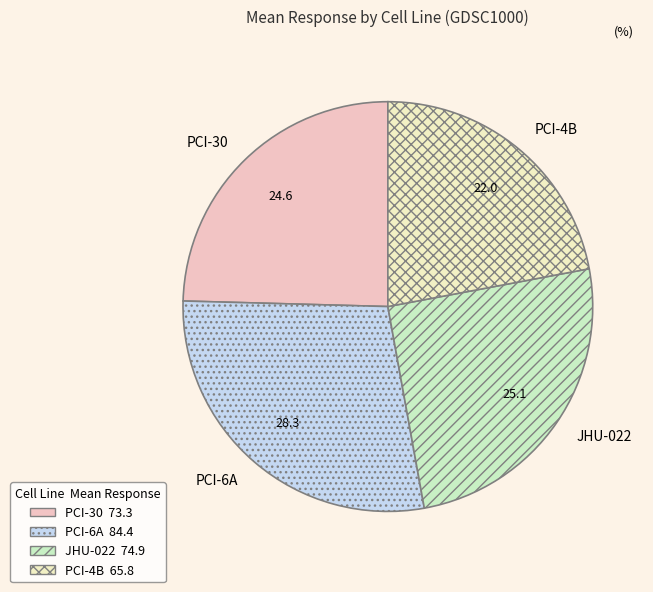

How many segments does this pie chart have?

4